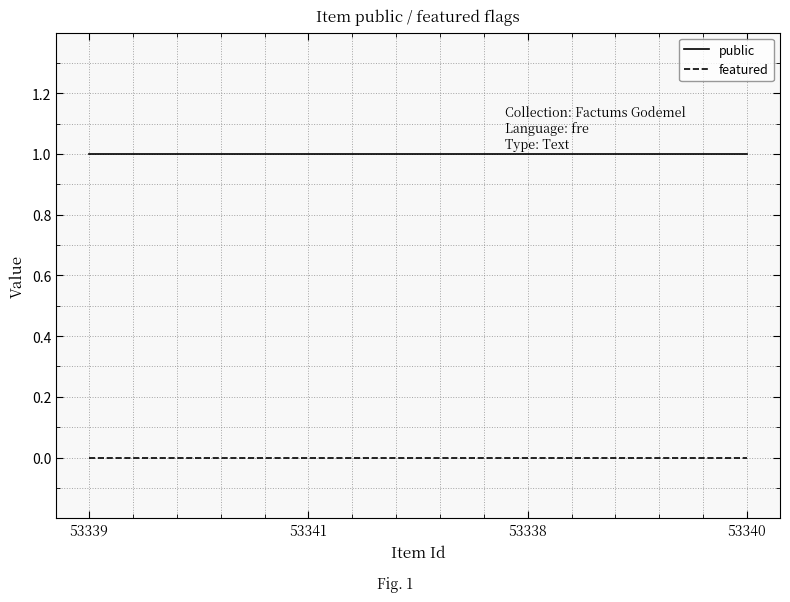

Read the public value at 53339.

1